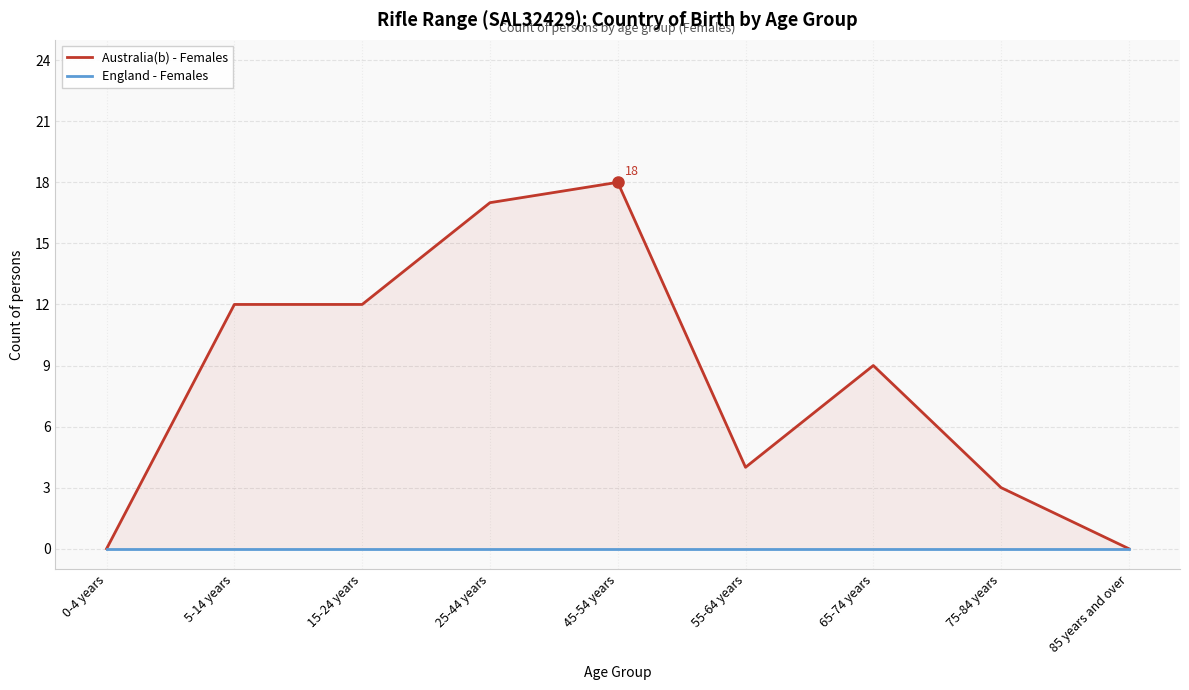

How many positive values does the Australia(b) - Females series have?

7